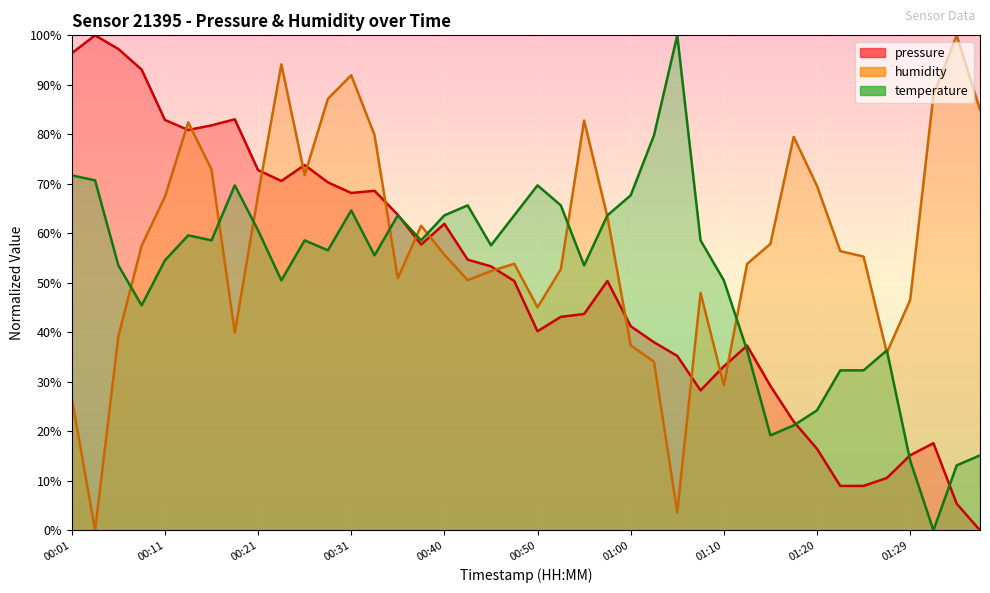

Reading right to left, extract all data points from this chart.

pressure: 01:37=0.0	01:34=5.4	01:32=17.6	01:29=15.2	01:27=10.6	01:25=9.0	01:22=9.0	01:20=16.5	01:17=22.0	01:15=29.2	01:12=37.3	01:10=33.1	01:07=28.3	01:05=35.2	01:02=38.0	01:00=41.2	00:58=50.4	00:55=43.7	00:53=43.1	00:50=40.2	00:48=50.4	00:45=53.3	00:43=54.7	00:40=61.9	00:38=57.7	00:35=63.8	00:33=68.6	00:31=68.2	00:28=70.3	00:26=73.8	00:23=70.6	00:21=72.8	00:18=83.0	00:16=81.8	00:13=80.9	00:11=82.9	00:08=93.1	00:06=97.2	00:03=100.0	00:01=96.4
humidity: 01:37=85.0	01:34=100.0	01:32=87.9	01:29=46.5	01:27=35.9	01:25=55.3	01:22=56.4	01:20=69.6	01:17=79.5	01:15=57.9	01:12=53.8	01:10=29.3	01:07=48.0	01:05=3.7	01:02=34.1	01:00=37.4	00:58=63.4	00:55=82.8	00:53=52.7	00:50=45.1	00:48=53.8	00:45=52.4	00:43=50.5	00:40=55.7	00:38=61.5	00:35=50.9	00:33=79.9	00:31=91.9	00:28=87.2	00:26=71.8	00:23=94.1	00:21=67.8	00:18=39.9	00:16=72.9	00:13=82.4	00:11=67.4	00:08=57.5	00:06=39.2	00:03=0.0	00:01=26.7
temperature: 01:37=15.2	01:34=13.1	01:32=0.0	01:29=14.1	01:27=36.4	01:25=32.3	01:22=32.3	01:20=24.2	01:17=21.2	01:15=19.2	01:12=36.4	01:10=50.5	01:07=58.6	01:05=100.0	01:02=79.8	01:00=67.7	00:58=63.6	00:55=53.5	00:53=65.7	00:50=69.7	00:48=63.6	00:45=57.6	00:43=65.7	00:40=63.6	00:38=58.6	00:35=63.6	00:33=55.6	00:31=64.6	00:28=56.6	00:26=58.6	00:23=50.5	00:21=60.6	00:18=69.7	00:16=58.6	00:13=59.6	00:11=54.5	00:08=45.5	00:06=53.5	00:03=70.7	00:01=71.7